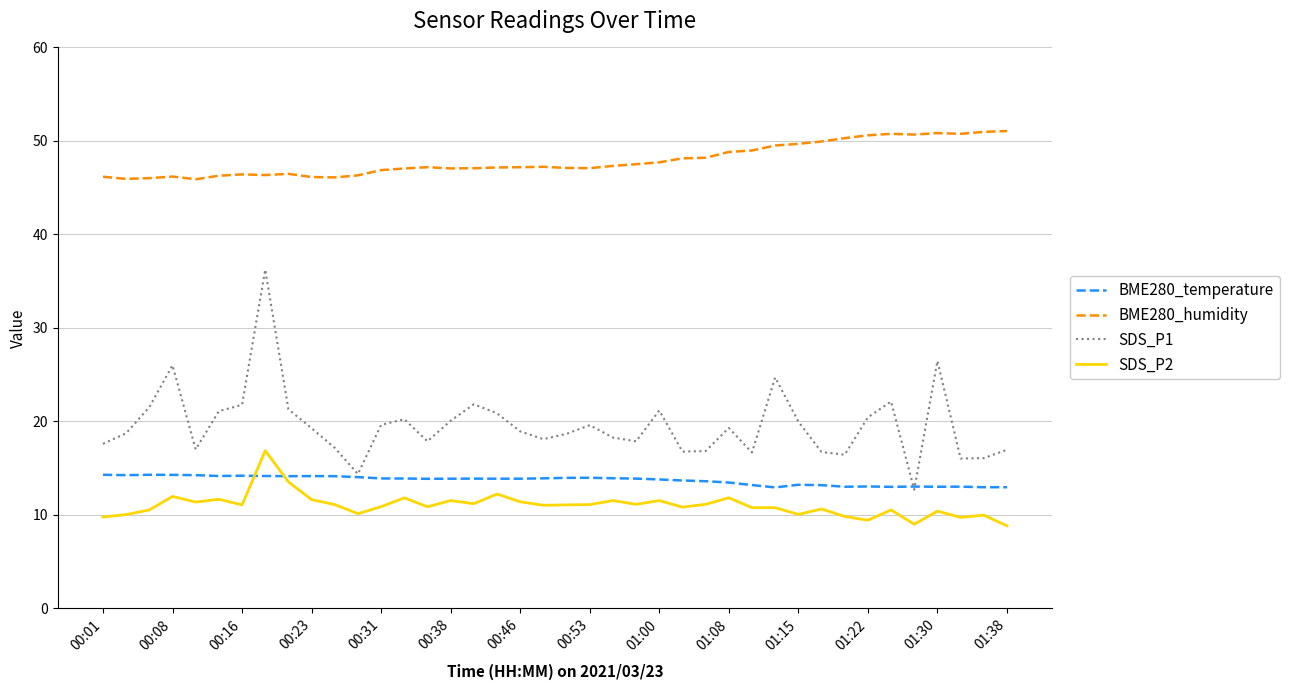

Which series has the largest range (max minus min)?

SDS_P1